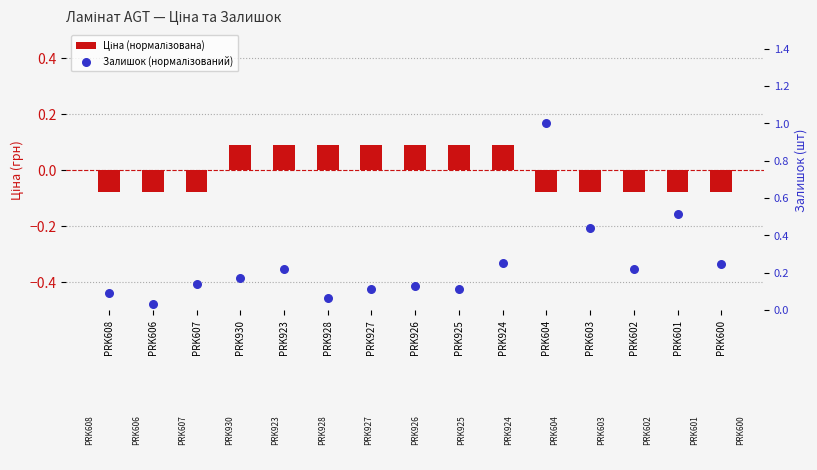

Which series has the largest total across all categories?

Залишок (нормалізований)